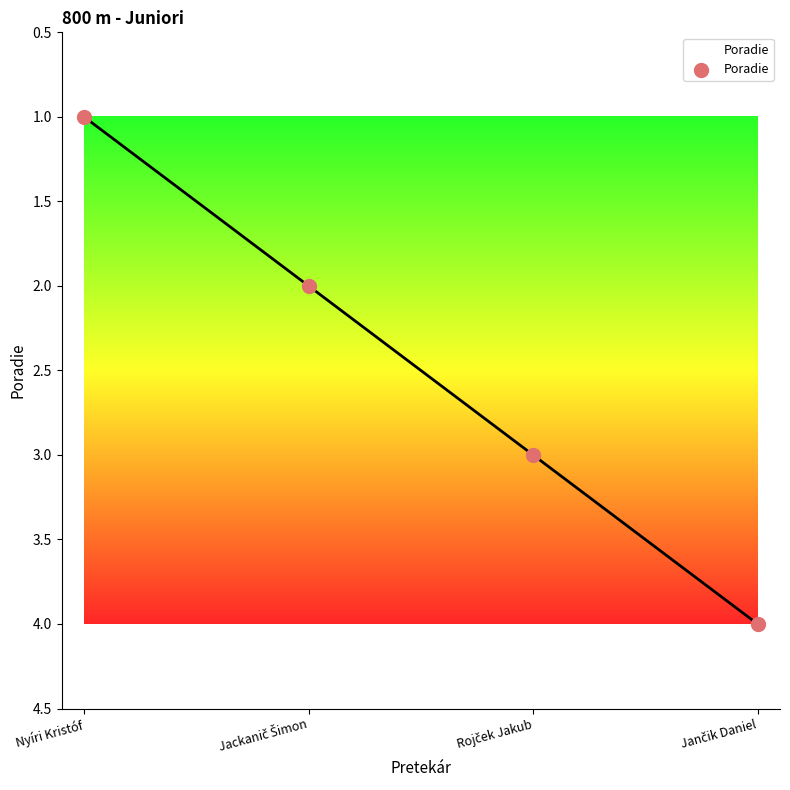

True or false: the data has more than 0 interior local peaks.

False